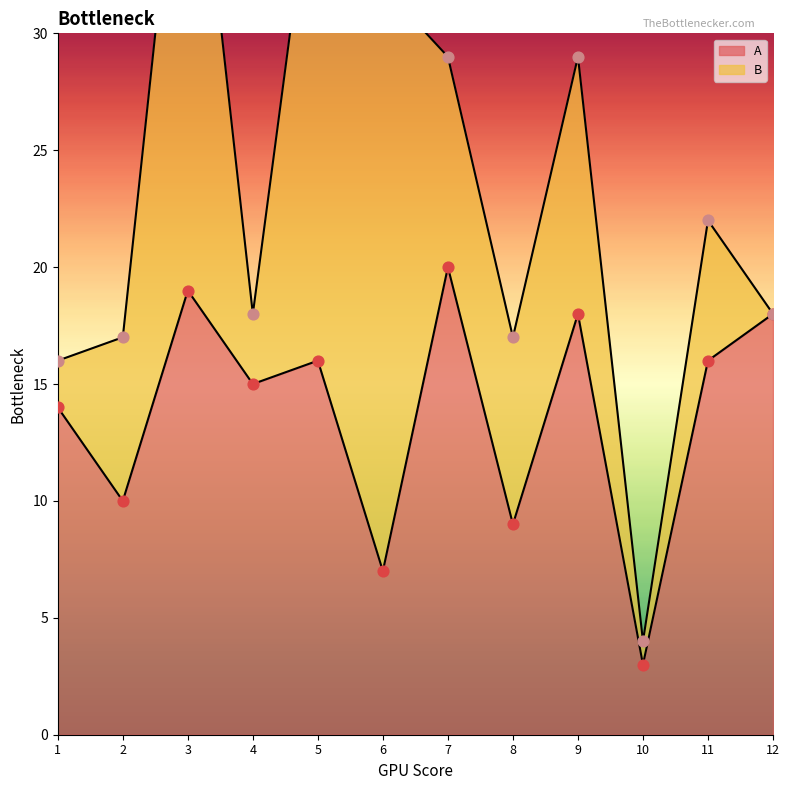

What is the change in value from 7 to 11?

-4